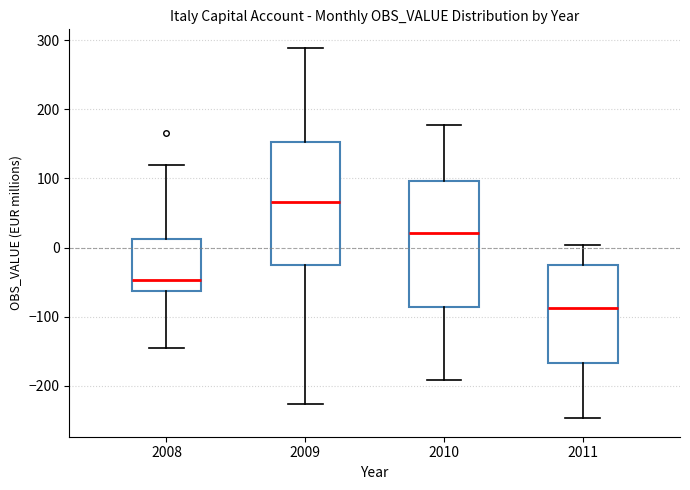

Reading left to right, transcribe this box plot: for each box, give where its median line is, the range the box spans, and where its two whiskers end, as read against the y-axis. The values are not printed on the chart, so give them approximately, as read against the axis.

2008: median -50, box -60 to 10, whiskers -150 to 120
2009: median 70, box -30 to 150, whiskers -230 to 290
2010: median 20, box -90 to 100, whiskers -190 to 180
2011: median -90, box -170 to -30, whiskers -250 to 0